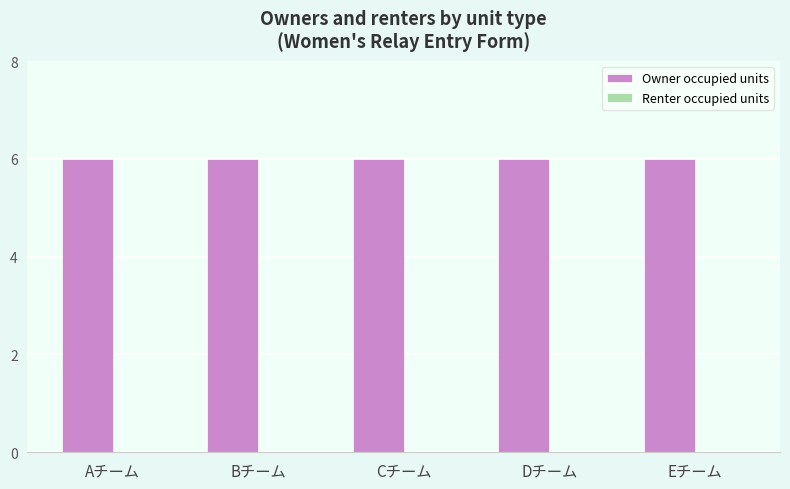

Reading left to right, what are all the values shown in this chart?

Owner occupied units: 6	6	6	6	6
Renter occupied units: 0	0	0	0	0